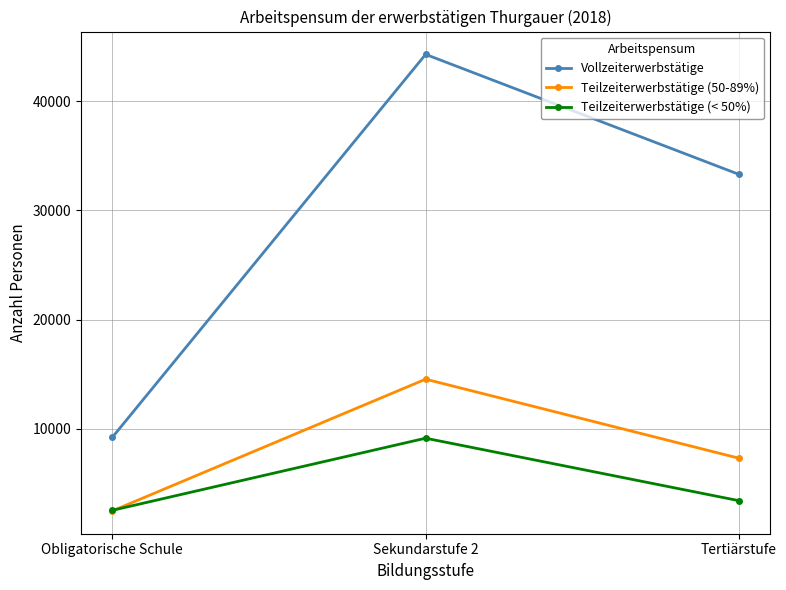

At how many categories does at least one series exceed 39551?

1